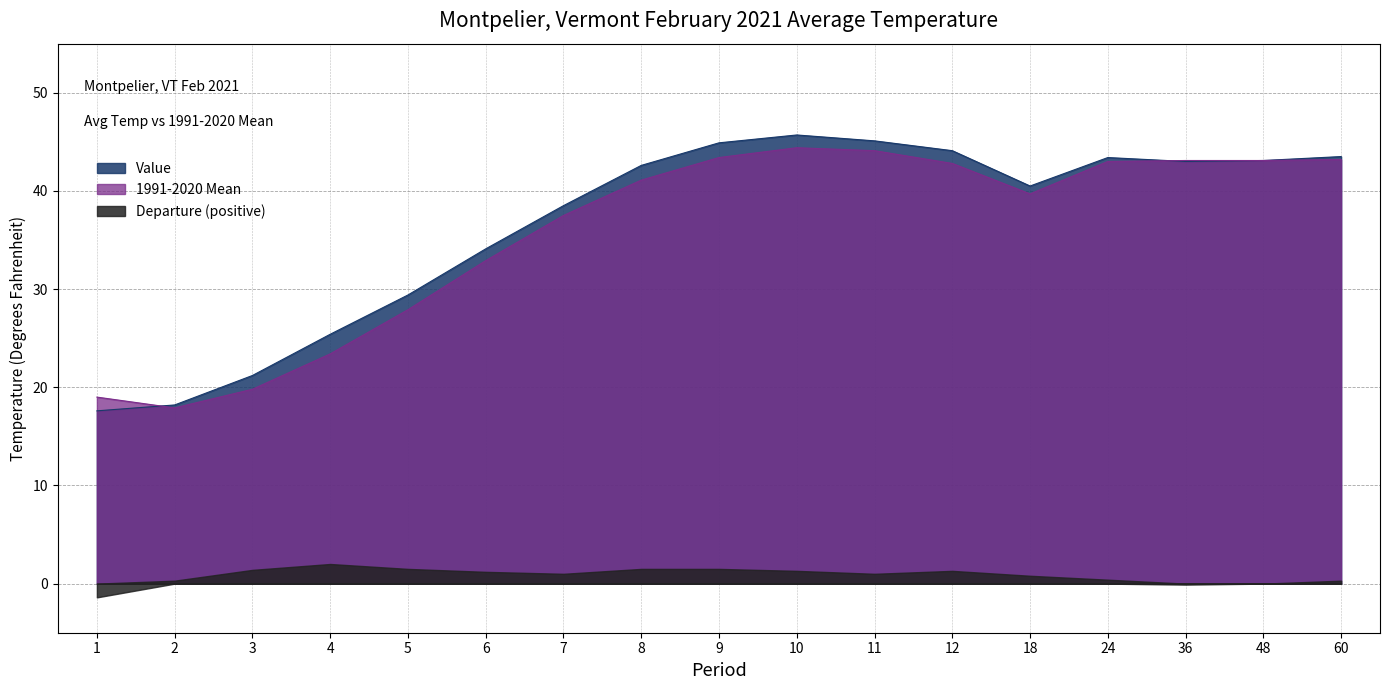

Which series has the largest range (max minus min)?

Value